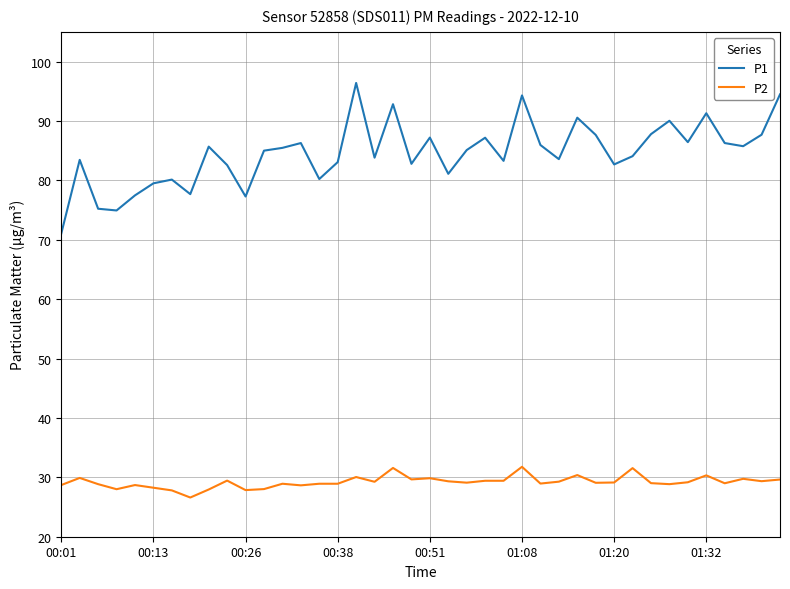

Which series has the largest total across all categories?

P1